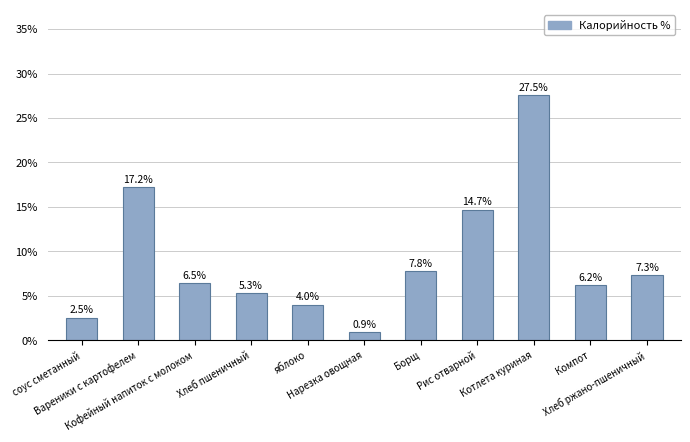

Which category has the lowest value across all series?

Нарезка овощная